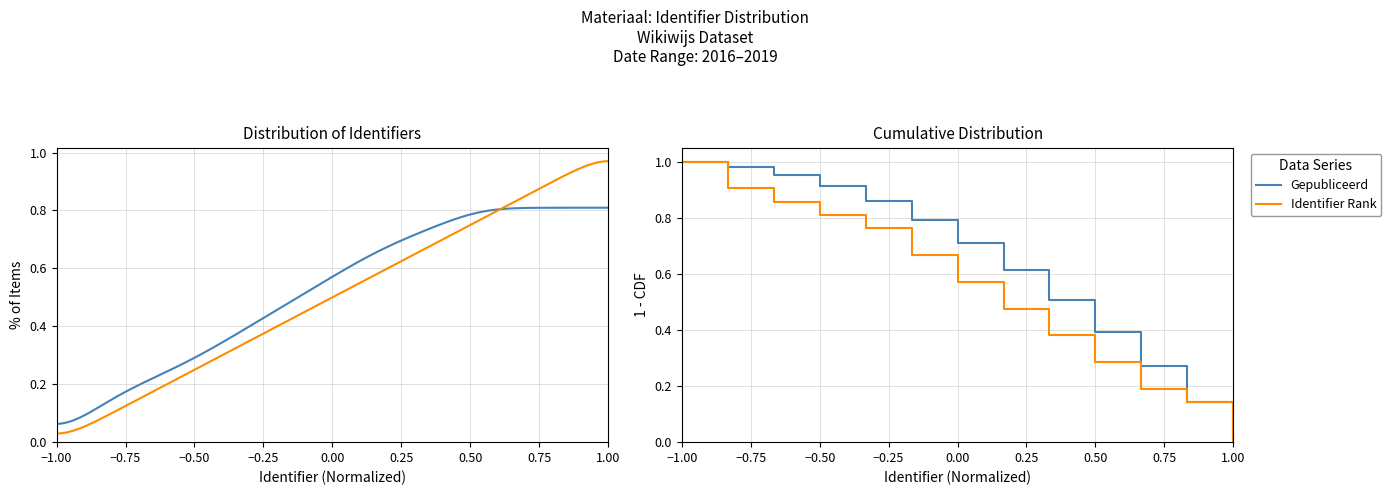

Reading left to right, transcribe all the data shown in this chart.

Gepubliceerd: 1.0	1.0	1.0	0.9	0.9	0.8	0.7	0.6	0.5	0.4	0.3	0.1	0.0
Identifier Rank: 1.0	0.9	0.9	0.8	0.8	0.7	0.6	0.5	0.4	0.3	0.2	0.1	0.0